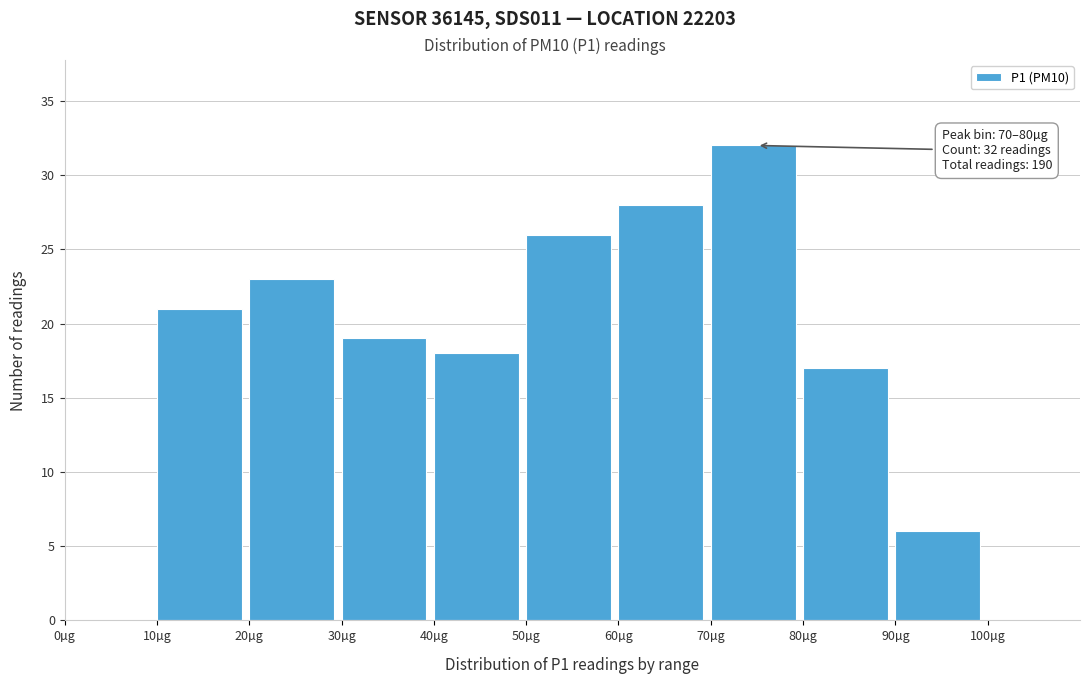

Which range on the x-axis has the tallest bar?

70 to 80